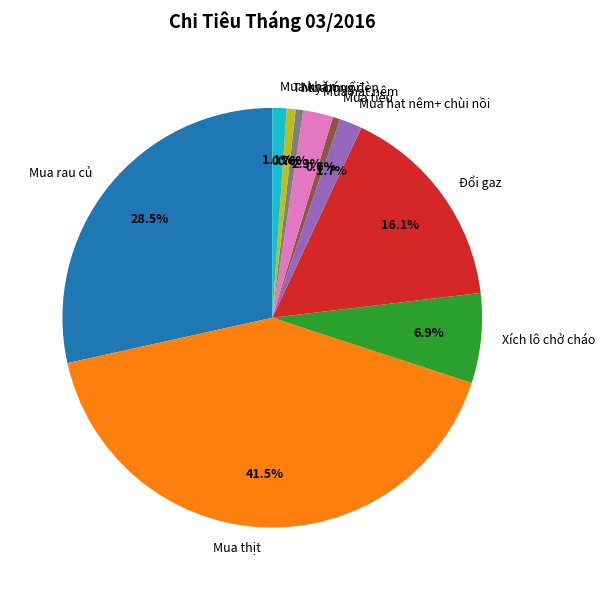

To the nearest percent, what percentage of the pie is Mua tiêu?

1%